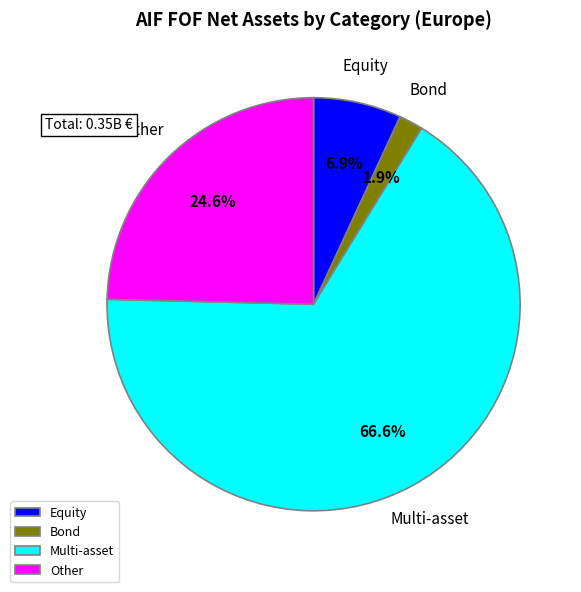

To the nearest percent, what portion does Equity represent?

7%